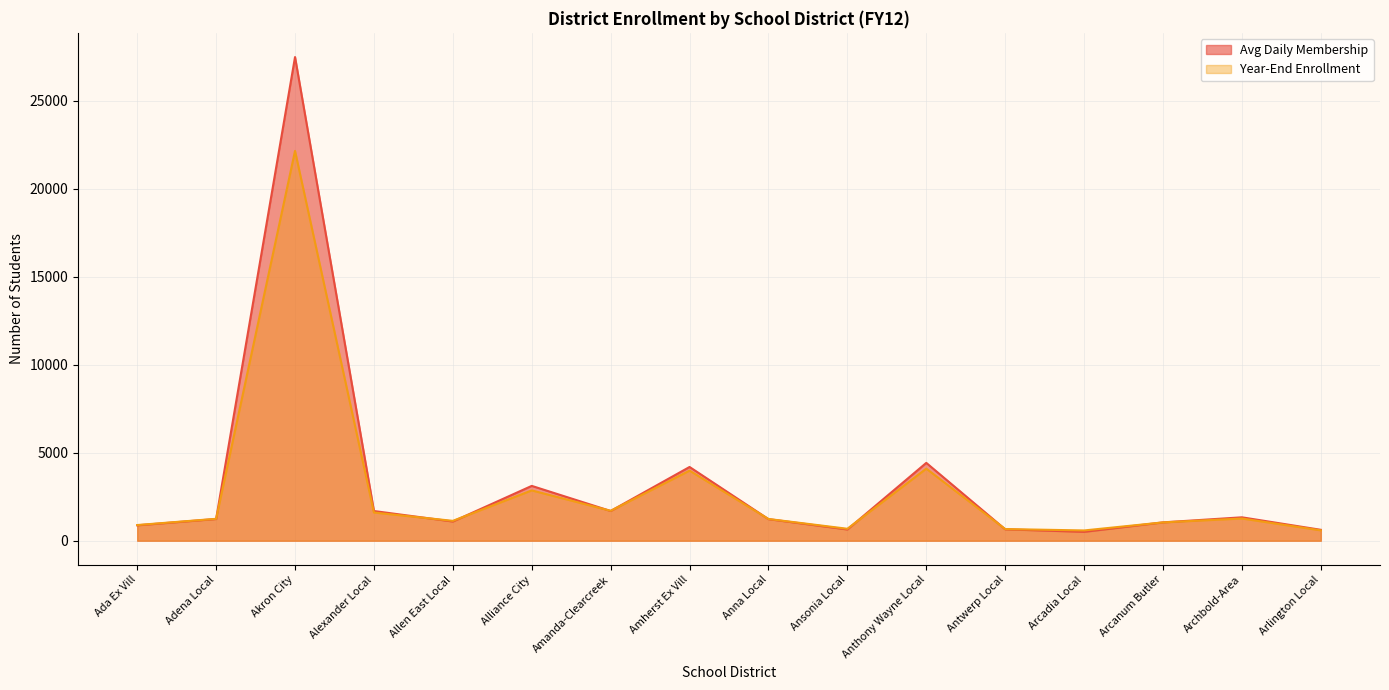

What is the spread (max minus min) of values at Ansonia Local?

39.8